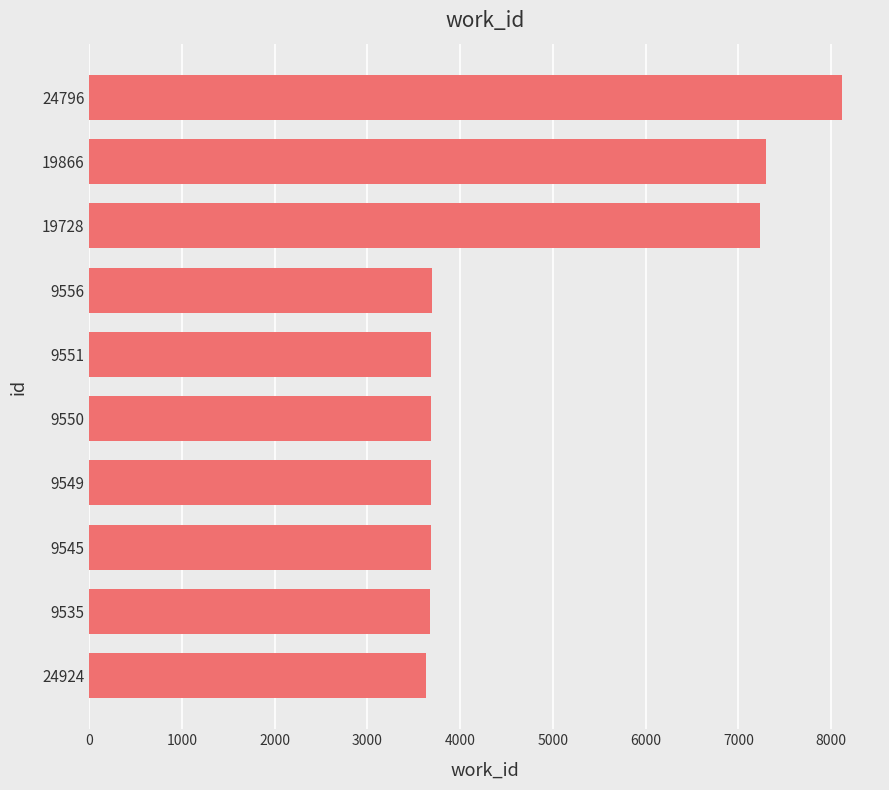

The chart shows a value of 910 at 9550. True or false?

False